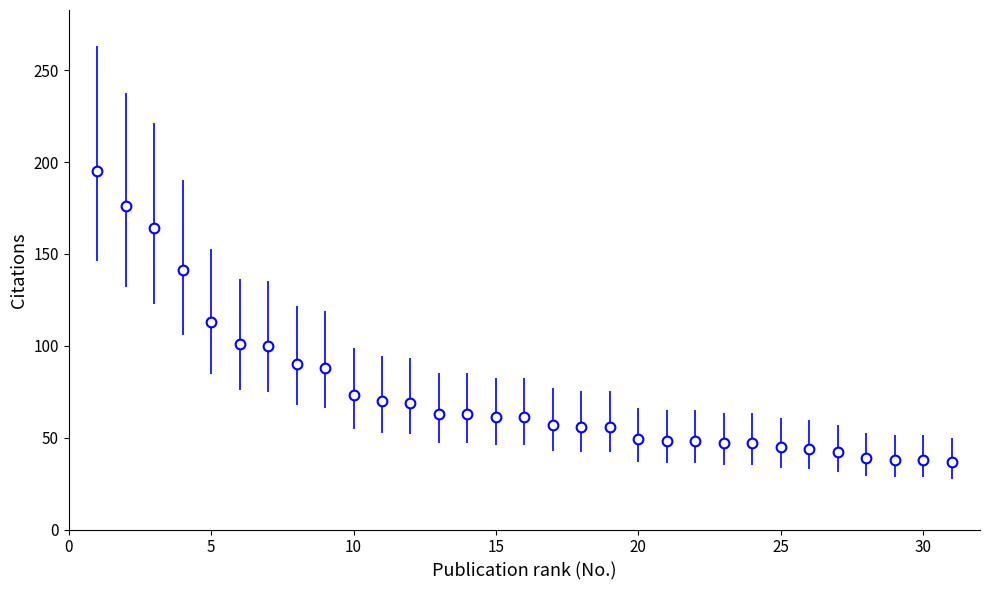

What is the value of the 16th point from the left?

61